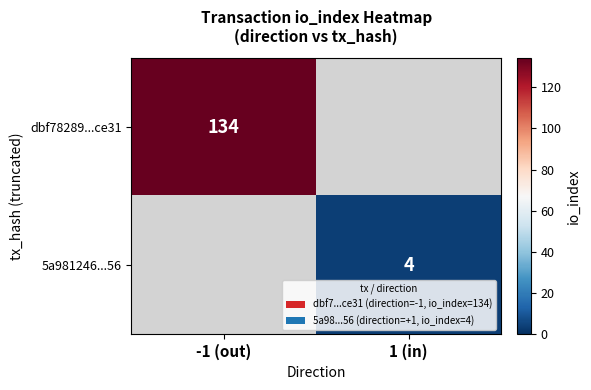

What is the minimum value shown in the chart?

4.0